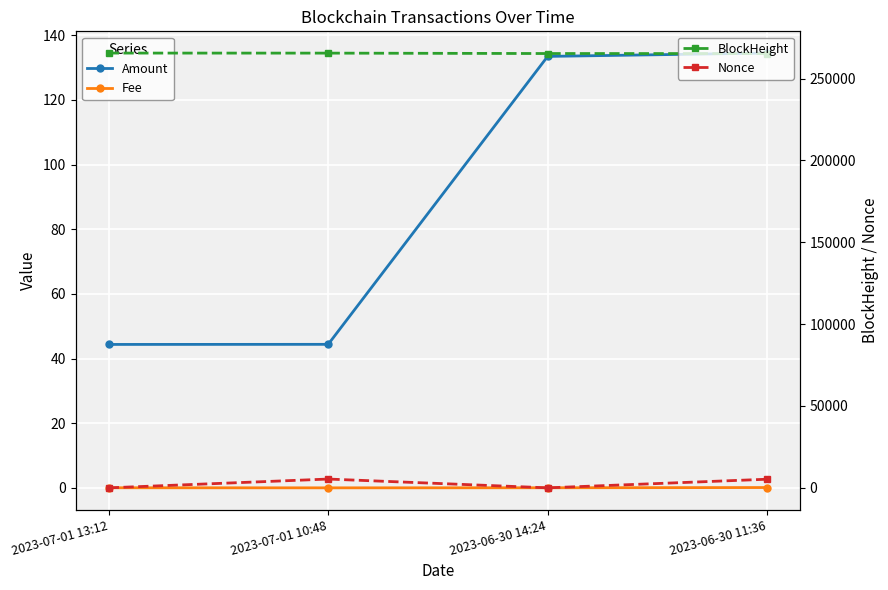

What is the label of the 1st point from the right?

2023-06-30 11:36